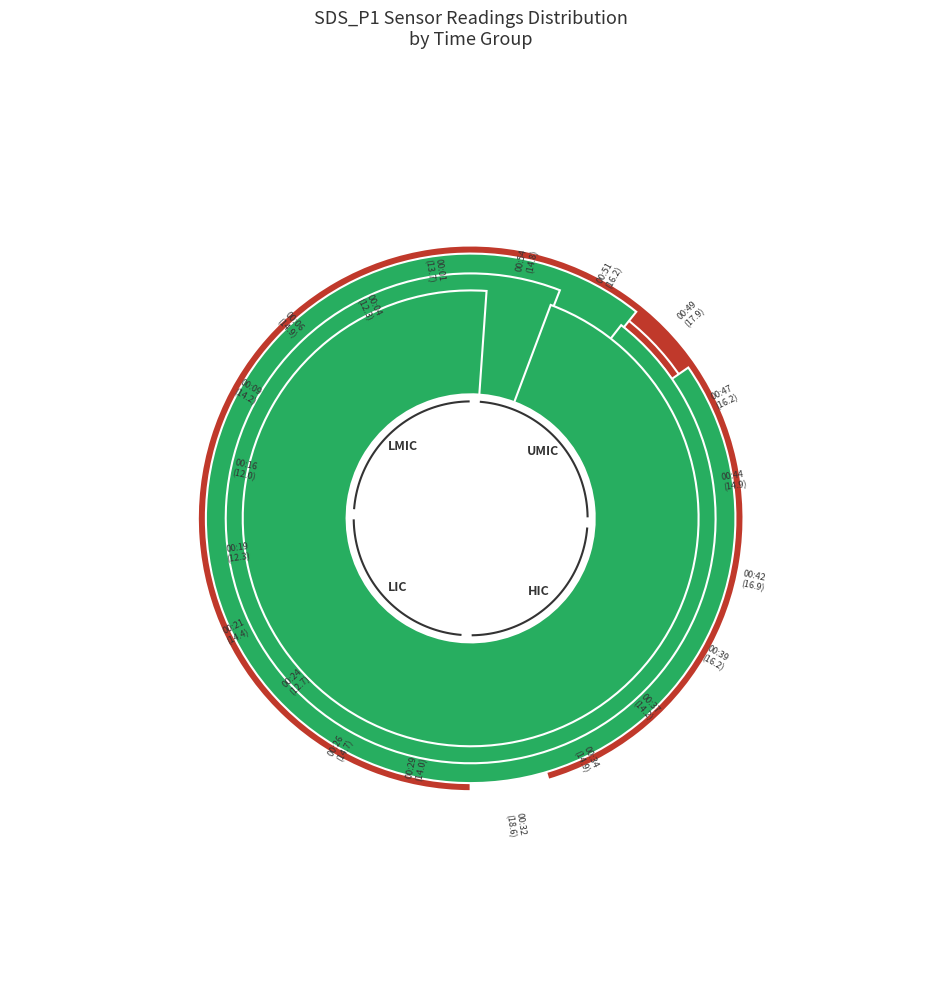

Combined, do 00:34 and 00:49 account for over 50%?

No